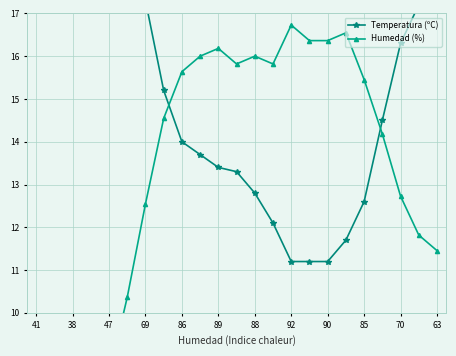

What position from the left is 69?

7